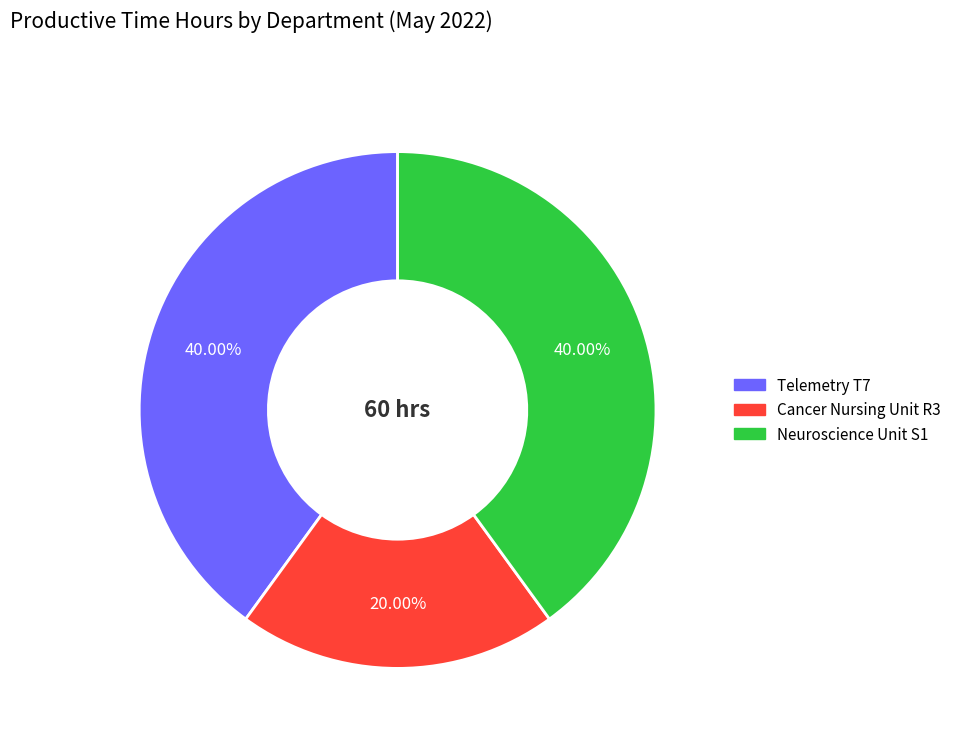

What percentage is the Neuroscience Unit S1 slice, to the nearest percent?

40%